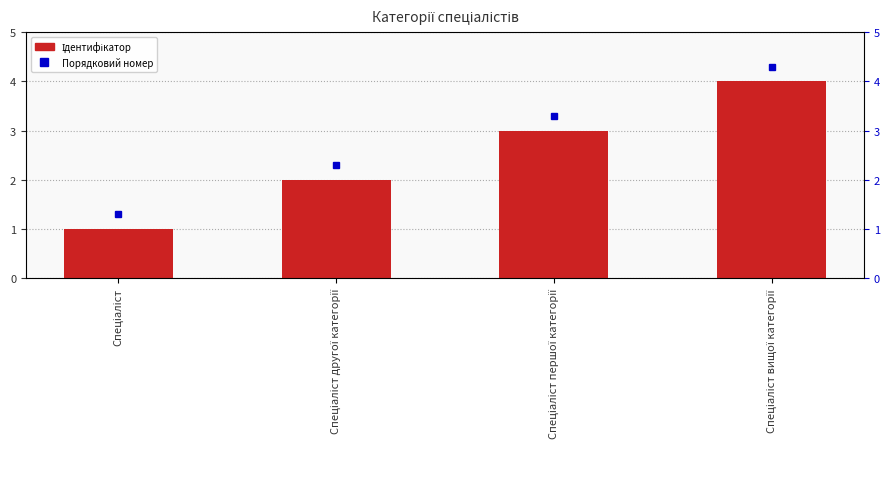

Which category has the lowest value across all series?

Спеціаліст